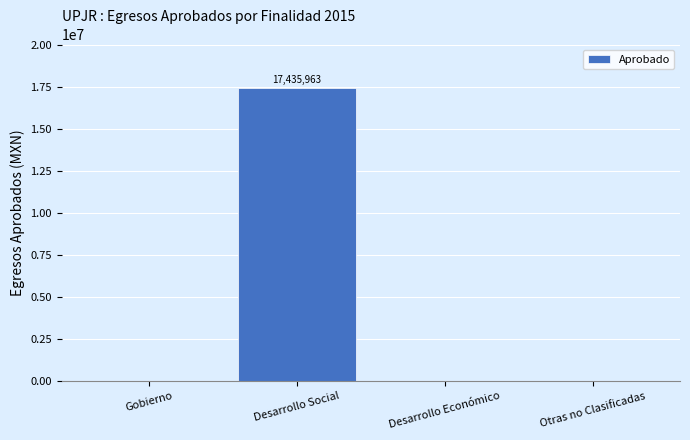

True or false: the data shows -6424184.9 at Gobierno.

False